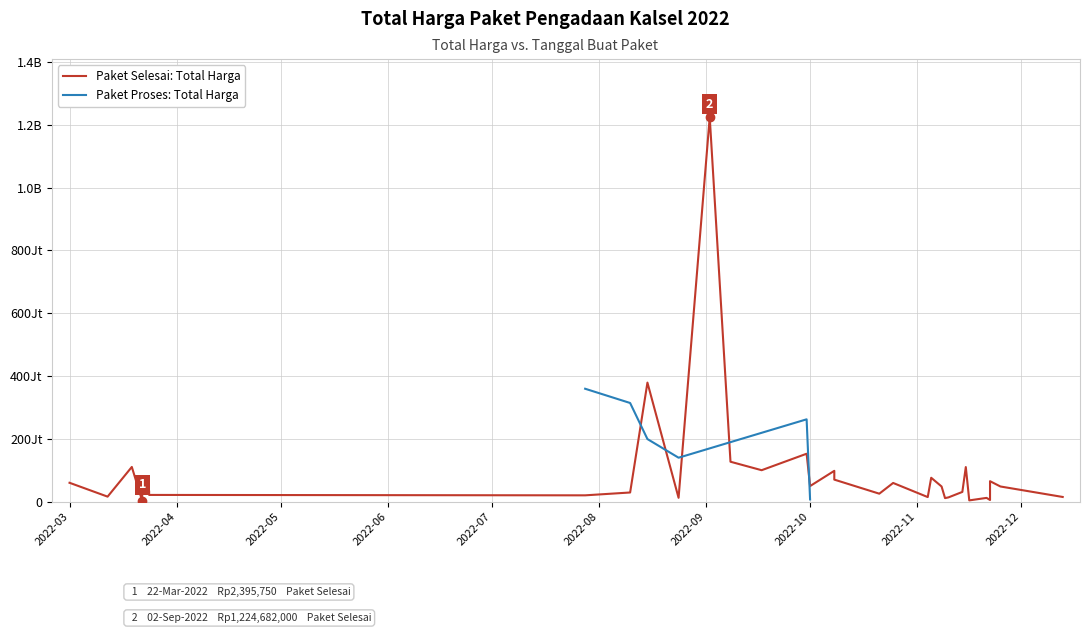

At 2022-11-10, list the series in order from smallest to largest.

Total Harga (Paket Proses), Total Harga (Paket Selesai)